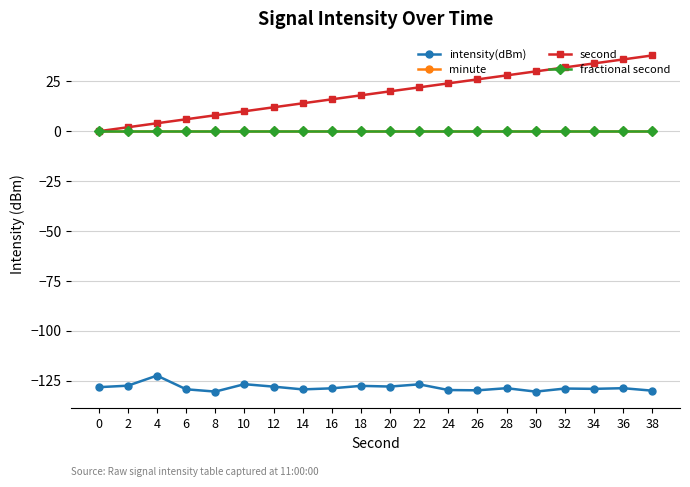

Rank the series by their maximum value, from highest to lowest.

second, minute, fractional second, intensity(dBm)